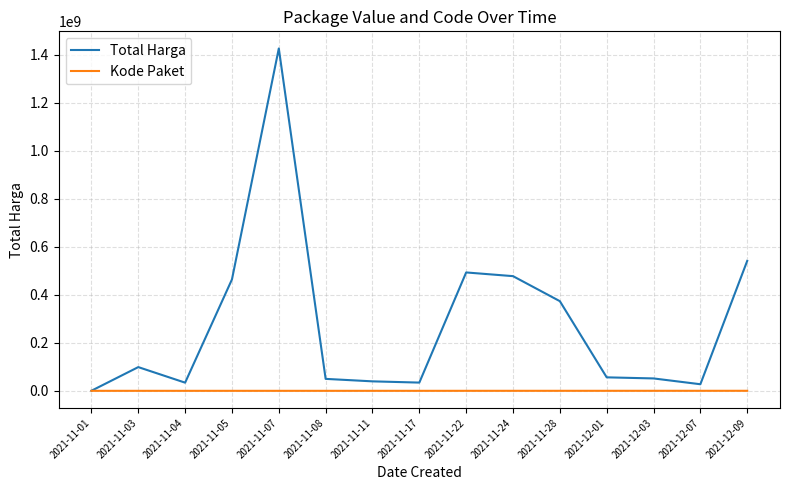

Rank the series at 2021-11-28 from highest to lowest value.

Total Harga, Kode Paket